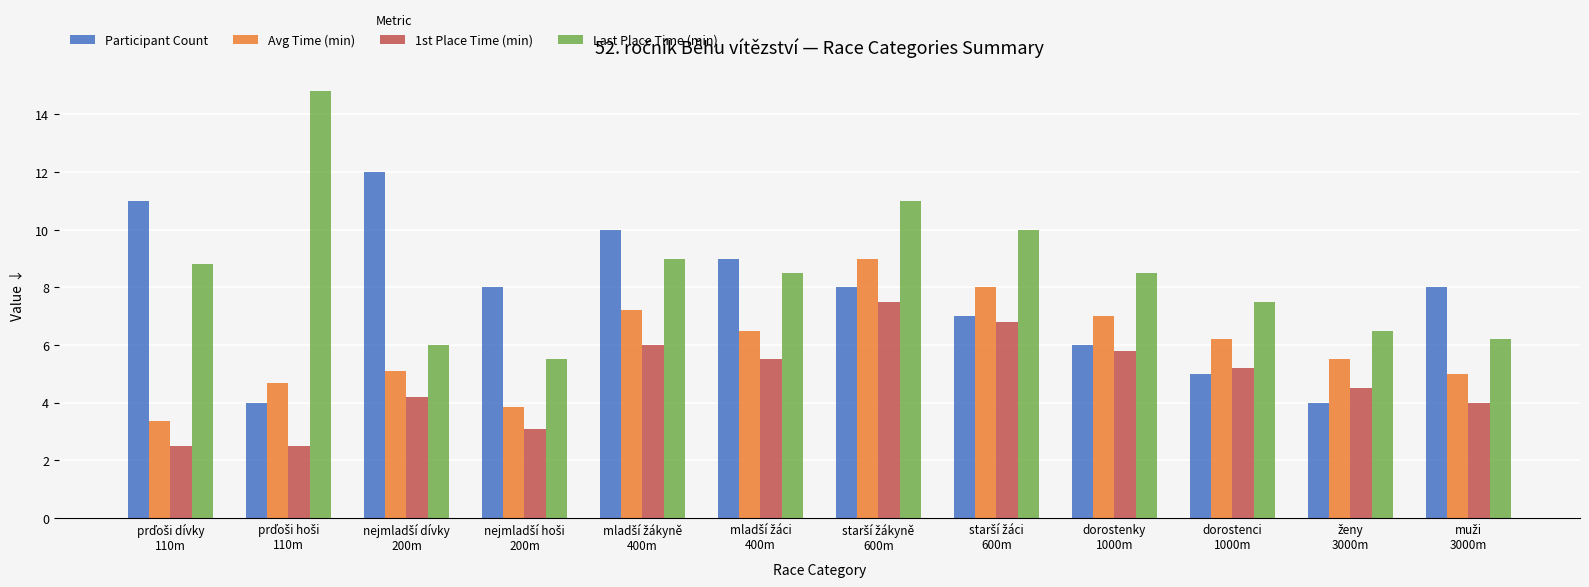

Which series has the largest range (max minus min)?

Last Place Time (min)